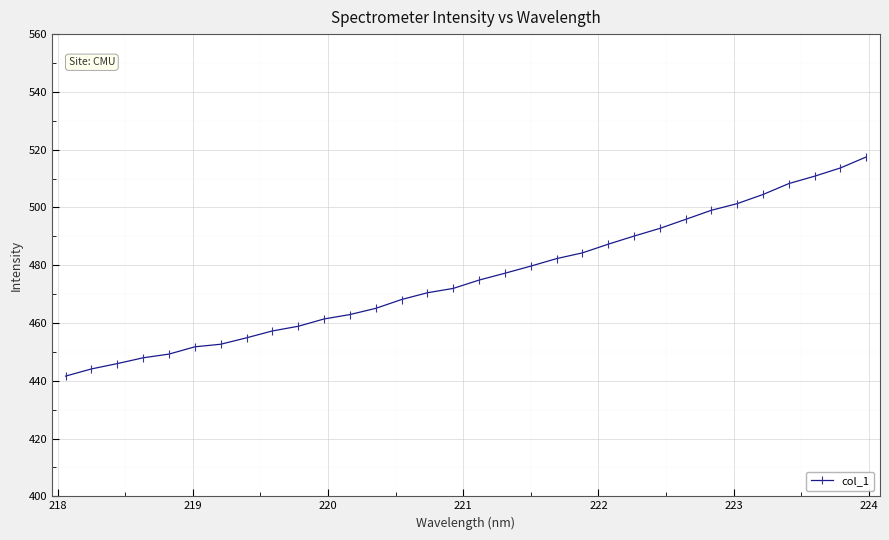

What is the smallest value displayed?

441.6